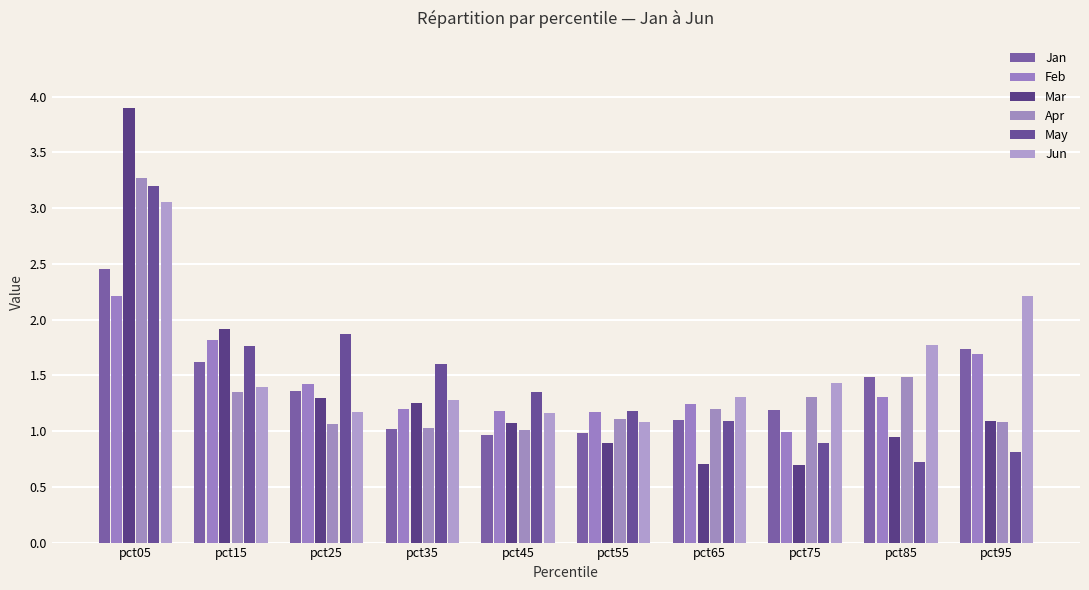

At pct75, list the series in order from smallest to largest.

Mar, May, Feb, Jan, Apr, Jun